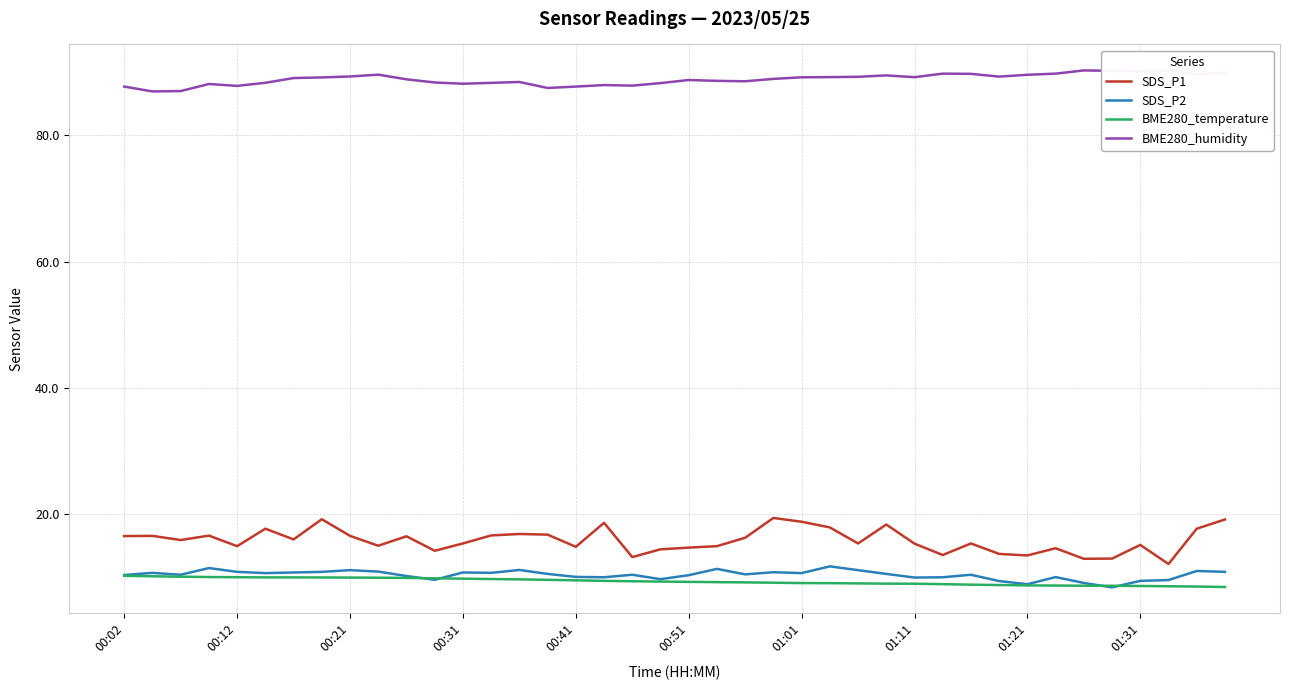

True or false: BME280_humidity and BME280_temperature intersect in this chart.

False